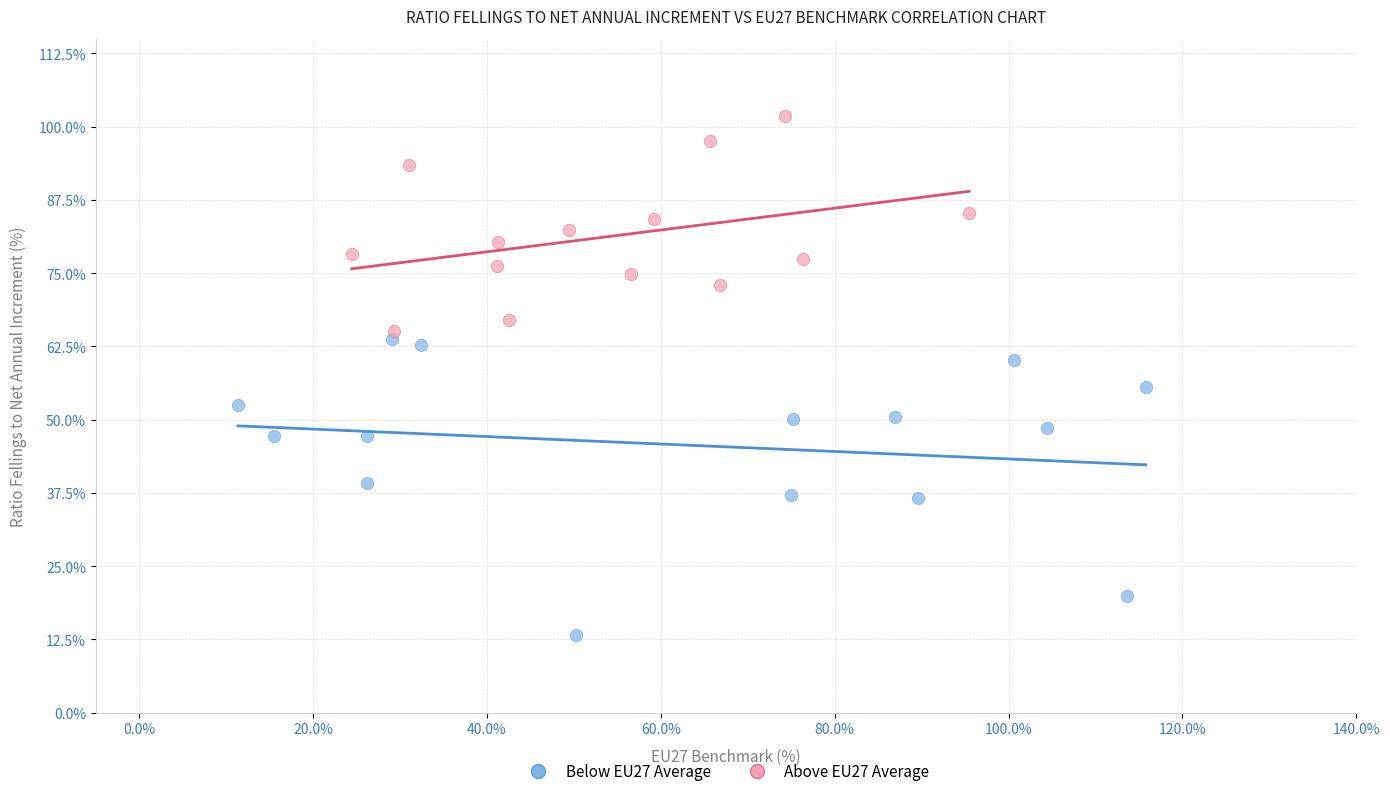

Which series contains the highest Y value?

Above EU27 Average